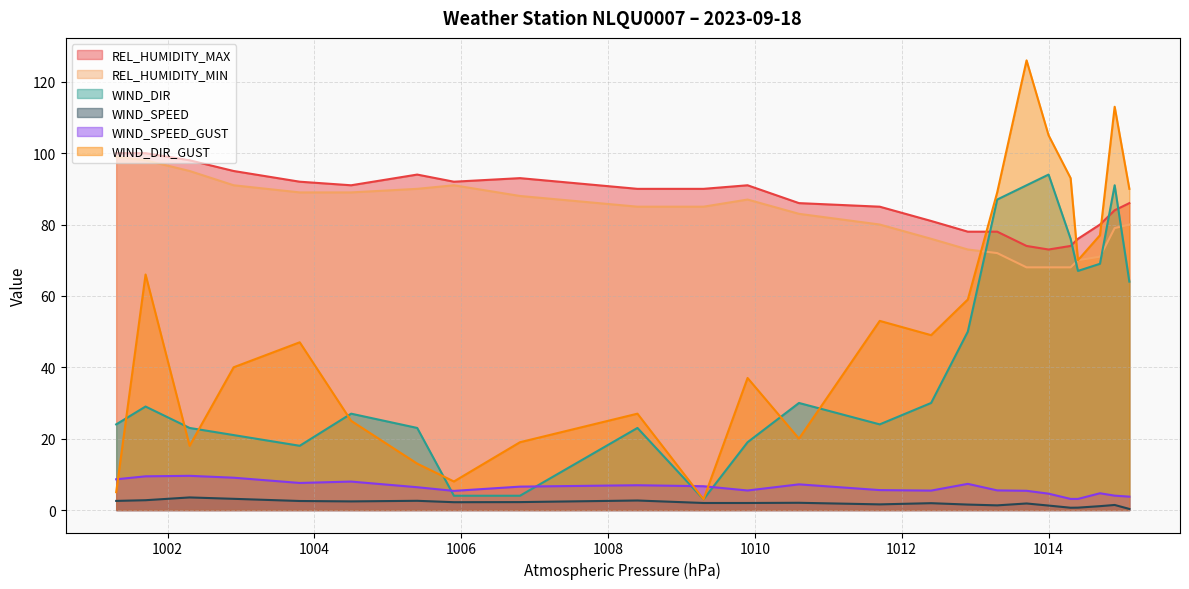

How many times do WIND_DIR and WIND_SPEED_GUST cross each other?

4